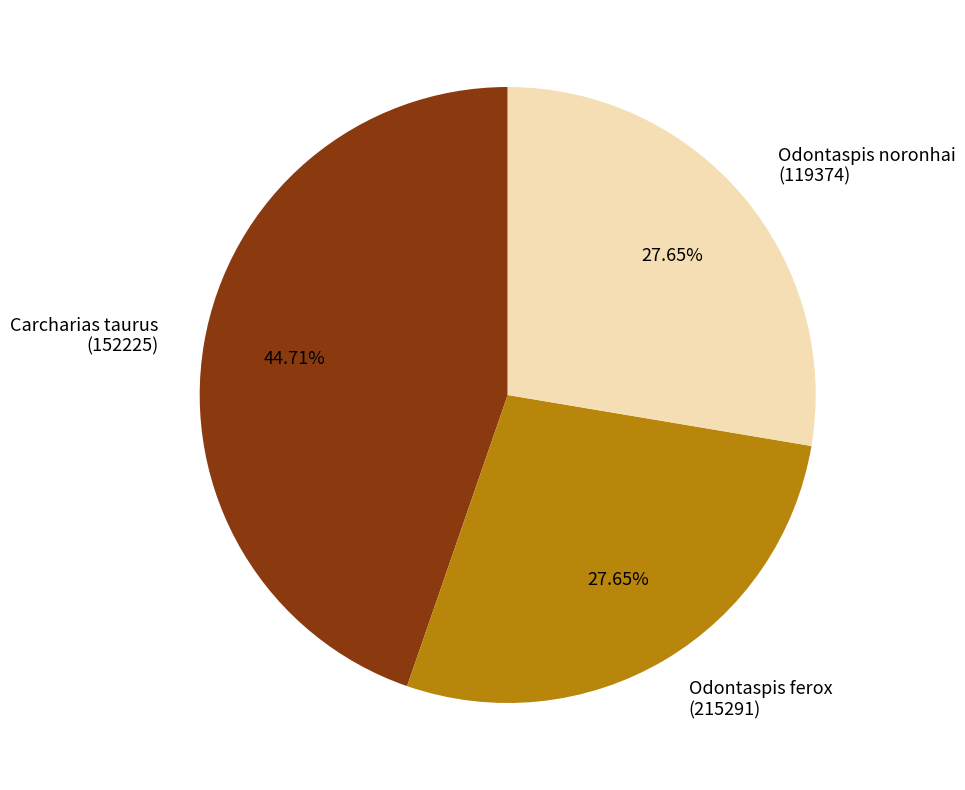

Is there a majority slice in this chart?

No